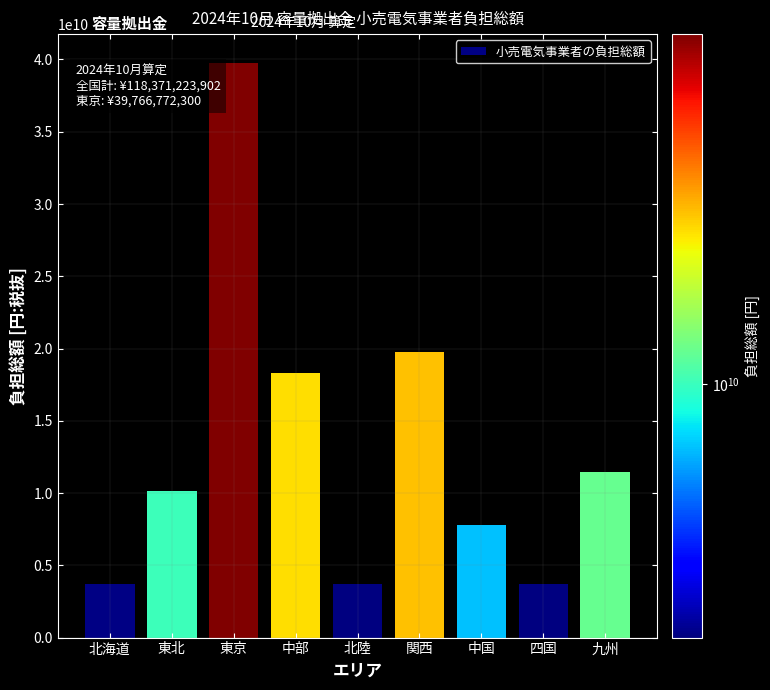

True or false: the data shows 10133579955 at 東北.

True